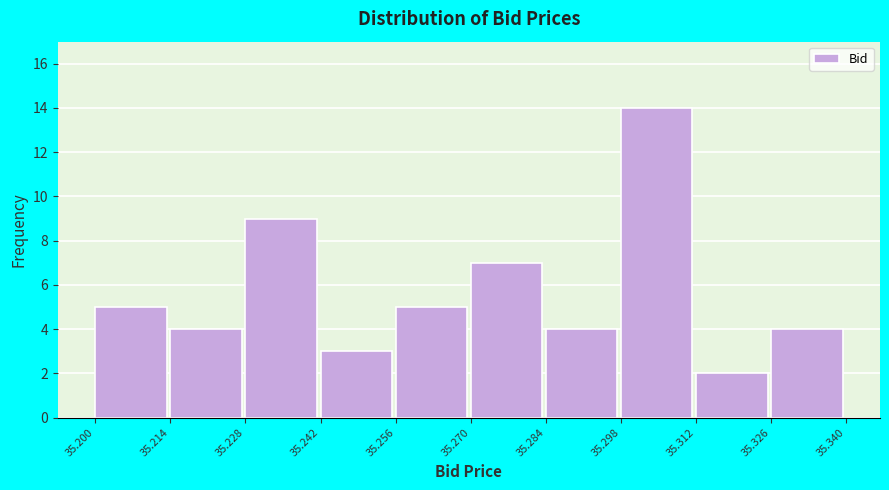

Reading left to right, transcribe this chart: for each bar, give the range it covers on the x-axis and its height. The values are not printed on the chart, so give them approximately, as read against the axis.

35.200 to 35.214: 5
35.214 to 35.228: 4
35.228 to 35.242: 9
35.242 to 35.256: 3
35.256 to 35.270: 5
35.270 to 35.284: 7
35.284 to 35.298: 4
35.298 to 35.312: 14
35.312 to 35.326: 2
35.326 to 35.340: 4